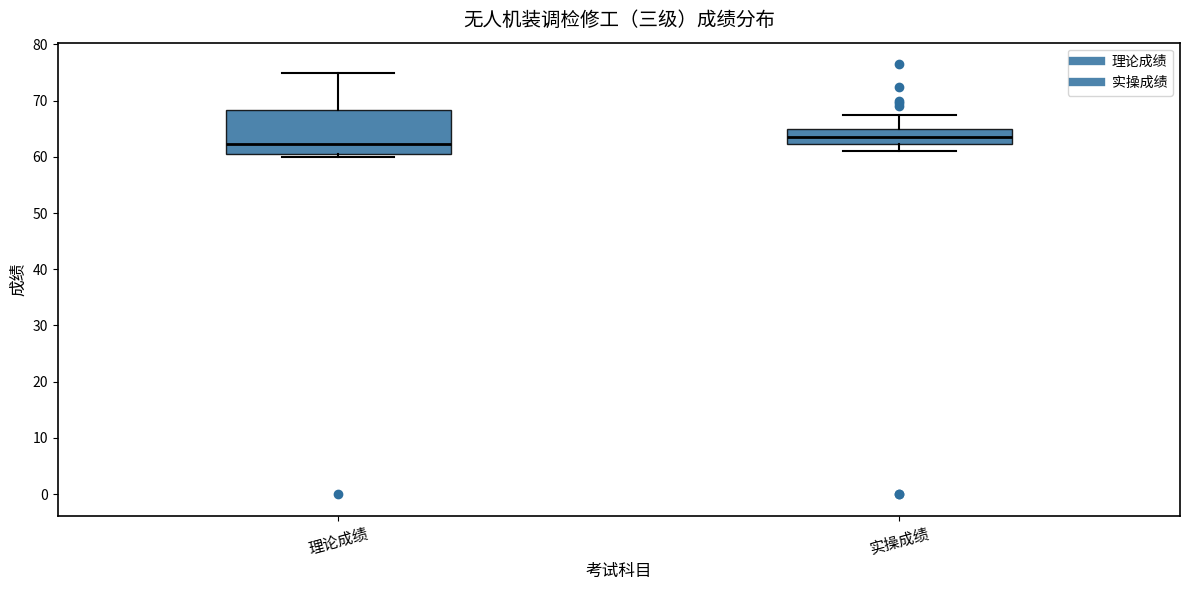

Reading left to right, read every box against the y-axis: the position of its median line, the range the box covers, and the ends of its whiskers. The values are not printed on the chart, so give them approximately, as read against the axis.

理论成绩: median 62, box 61 to 68, whiskers 60 to 75
实操成绩: median 64, box 62 to 65, whiskers 61 to 68